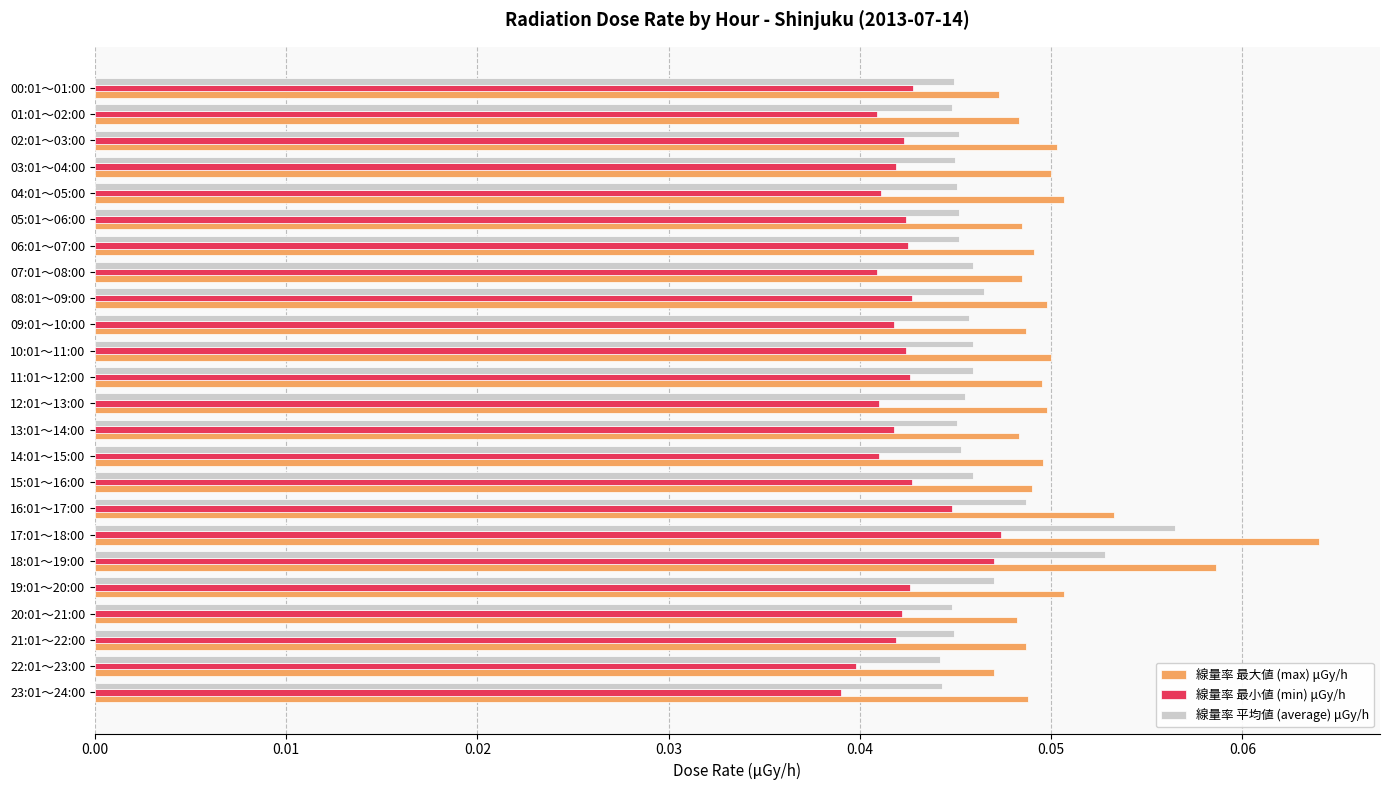

At how many categories does at least one series exceed 0?

24